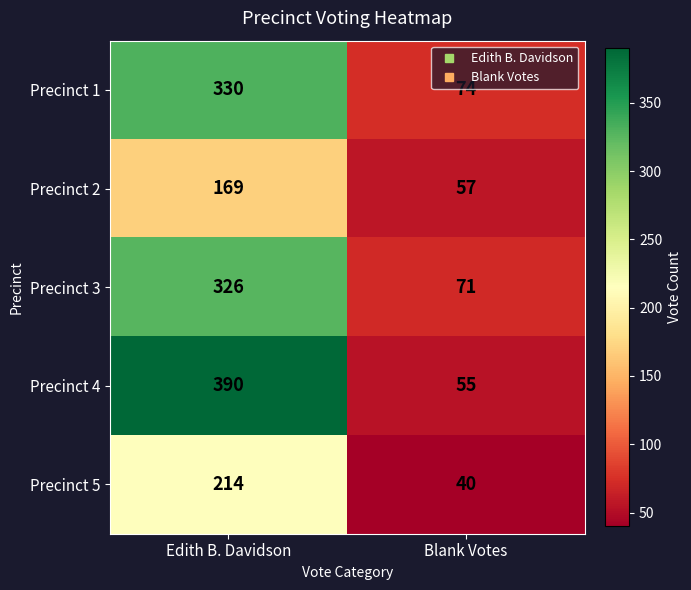

At Edith B. Davidson, list the series in order from smallest to largest.

Precinct 2, Precinct 5, Precinct 3, Precinct 1, Precinct 4